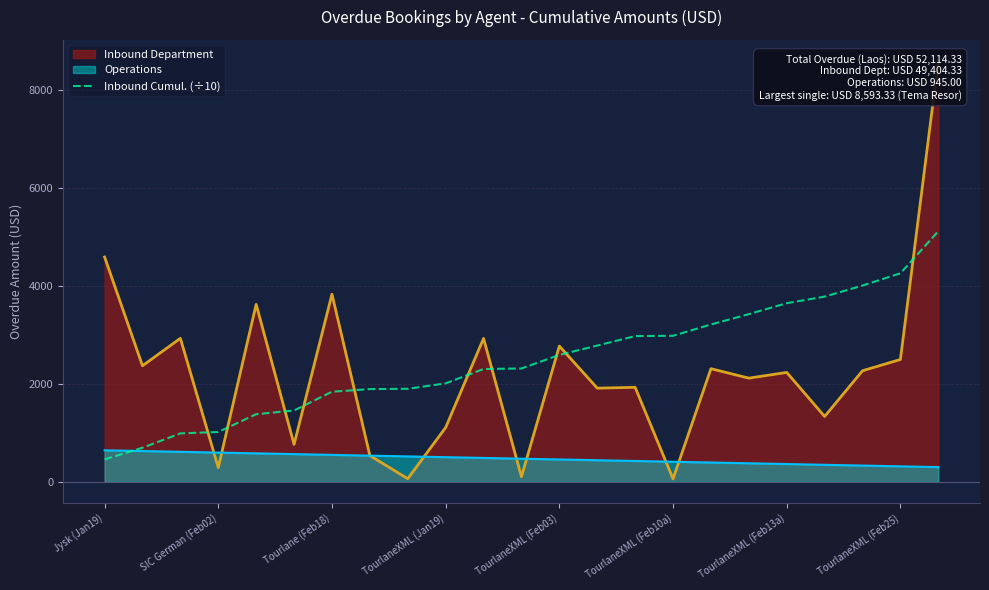

What is the highest value of the Inbound Cumul. (÷10) series?

5116.9